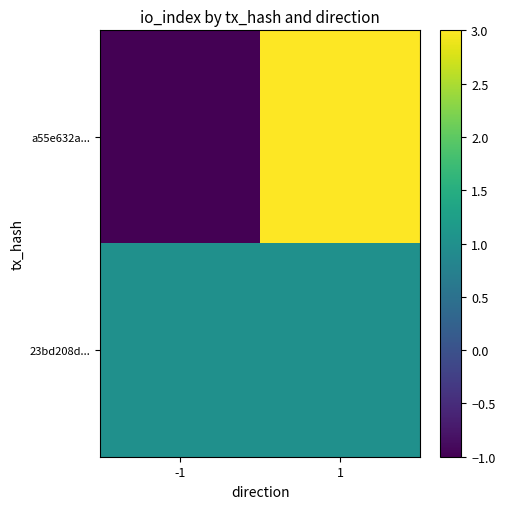

How many distinct data groups are displayed?

2